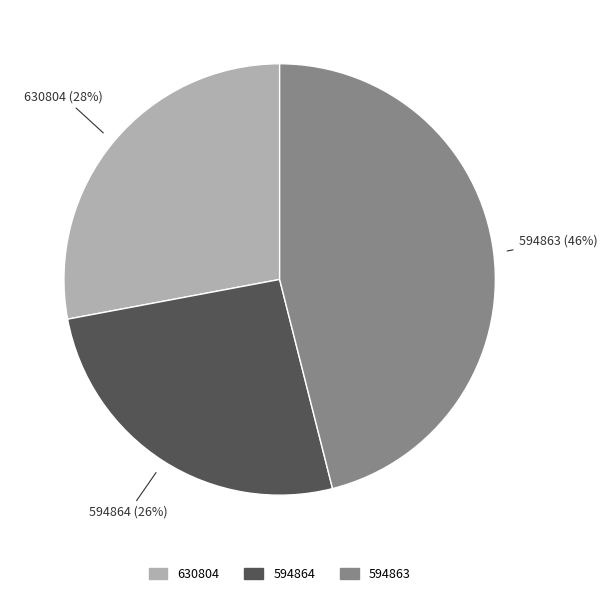

How many slices are in this pie chart?

3